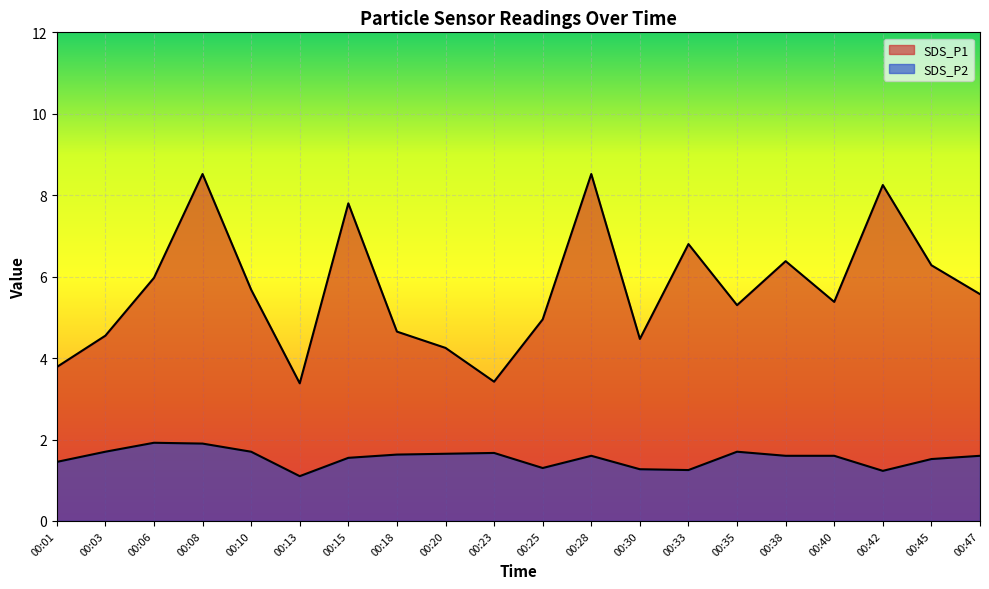

True or false: SDS_P2 and SDS_P1 cross at least once.

False